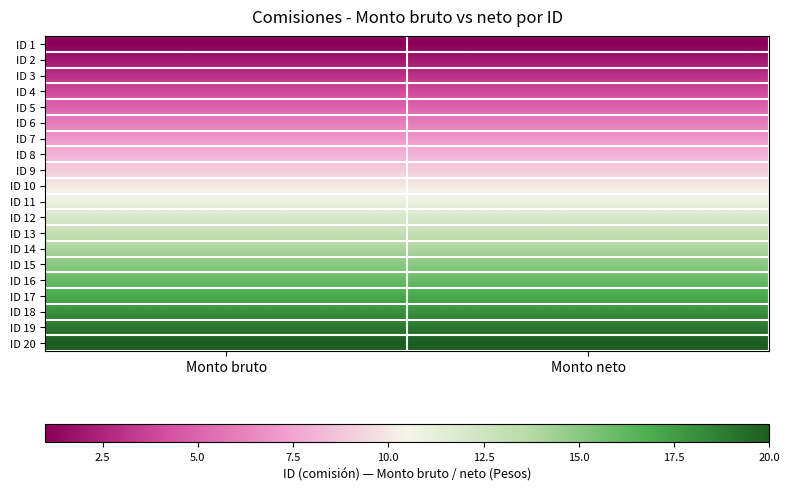

What is the spread (max minus min) of values at Monto neto?

19